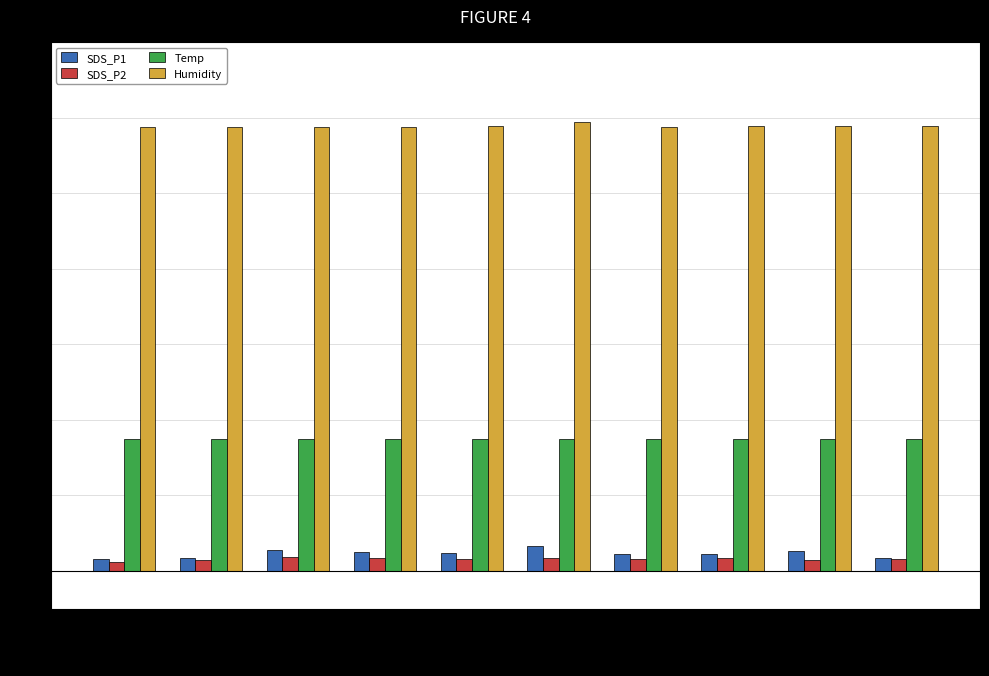

What is the greatest value displayed?

59.4